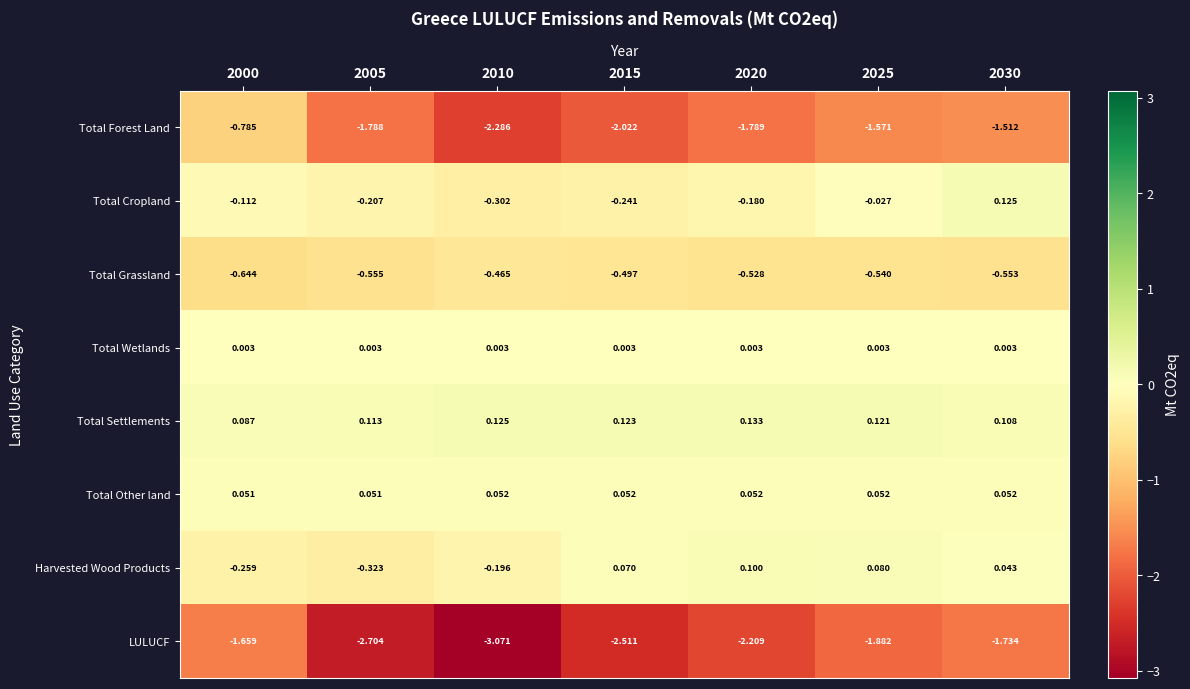

Which series has the largest range (max minus min)?

Total Forest Land